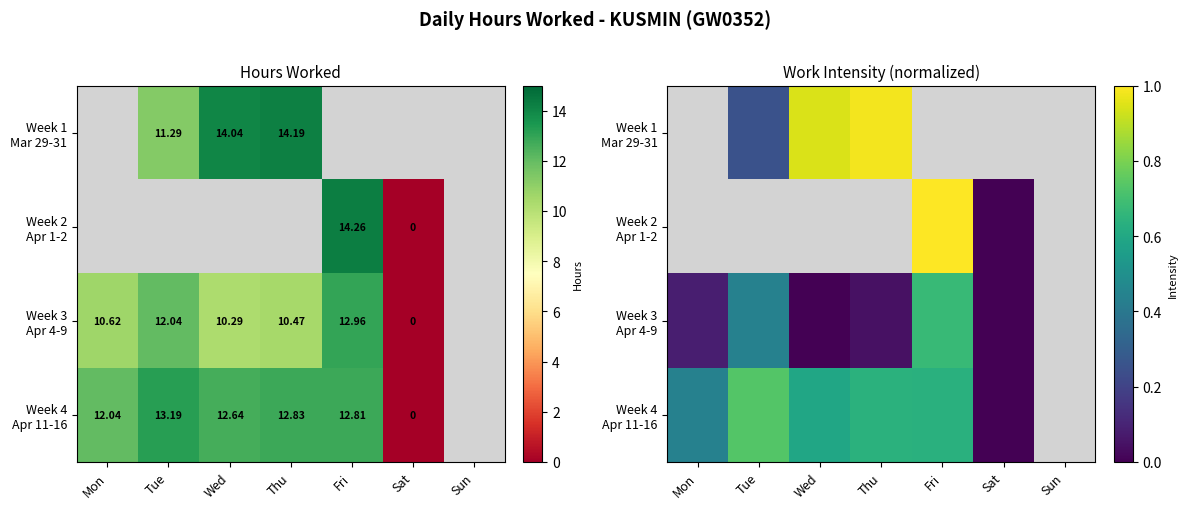

How many positive values does the Week 2 Apr 1-2 series have?

1